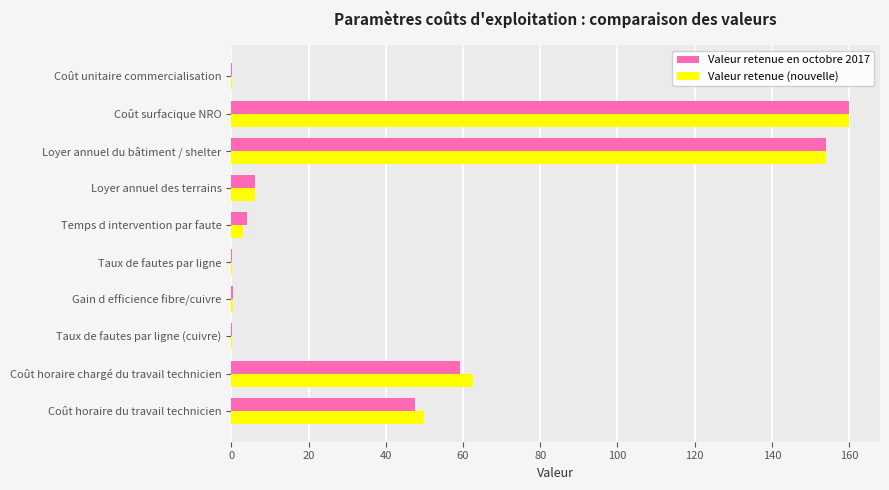

What is the total value across all series at Coût horaire du travail technicien?

97.5